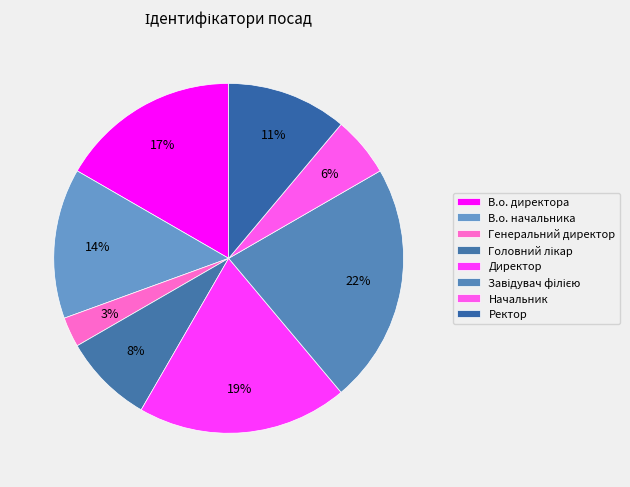

Does any single category account for the majority?

No